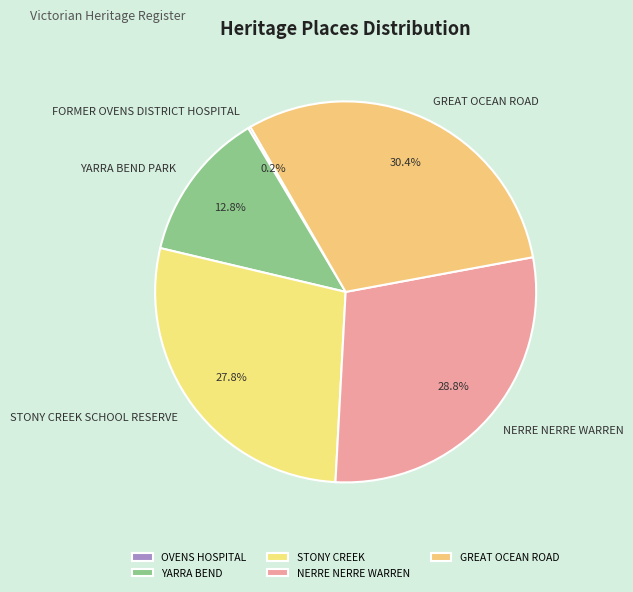

What is the largest slice in the pie chart?

GREAT OCEAN ROAD